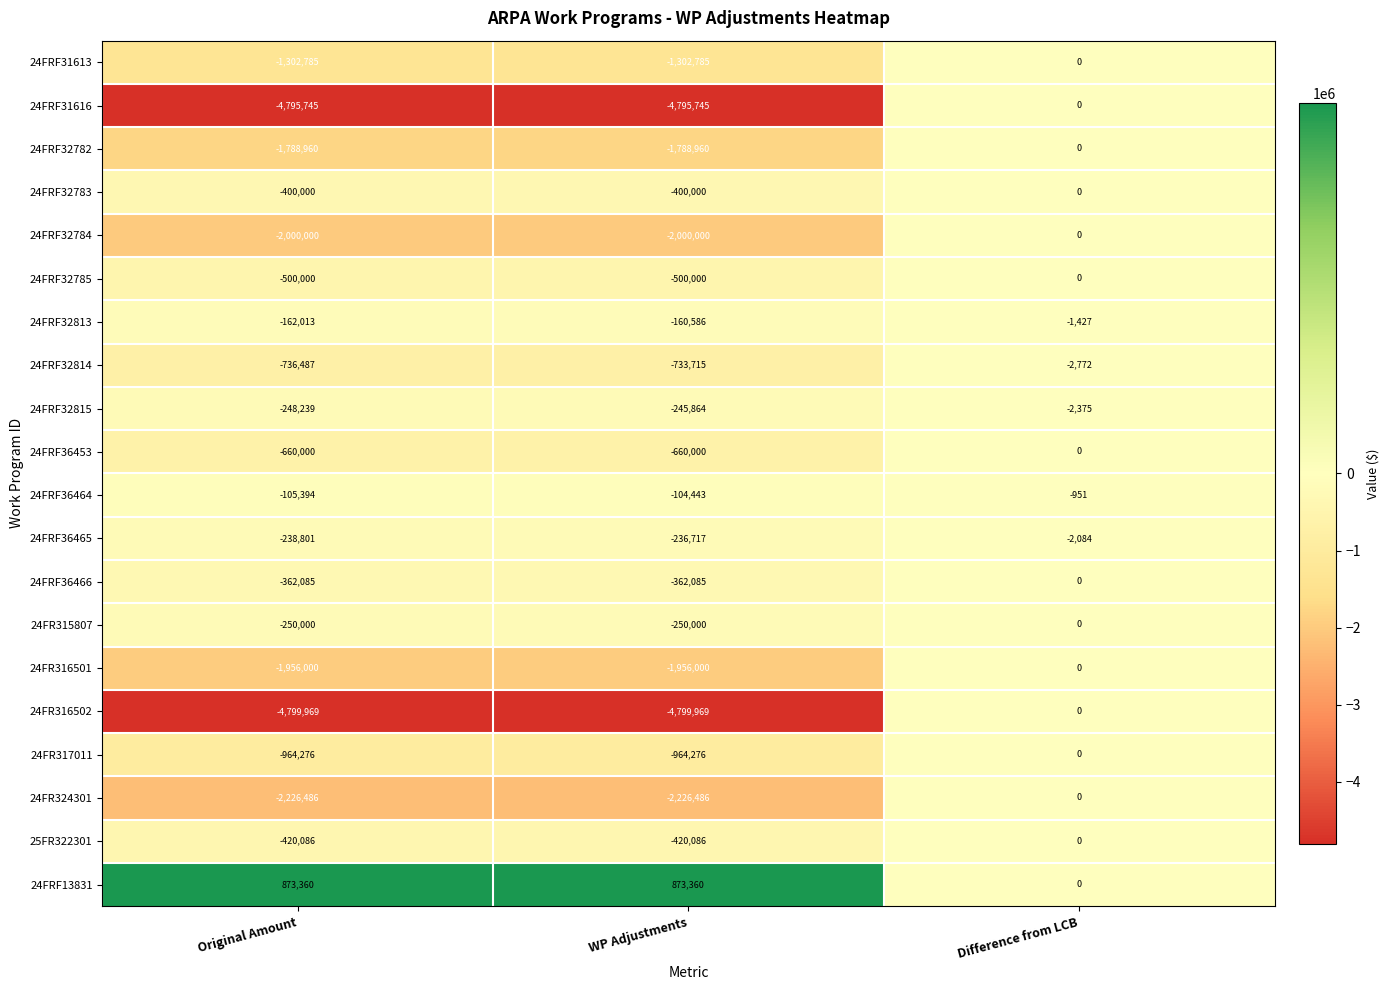

Which series has the widest spread of values?

24FR316502